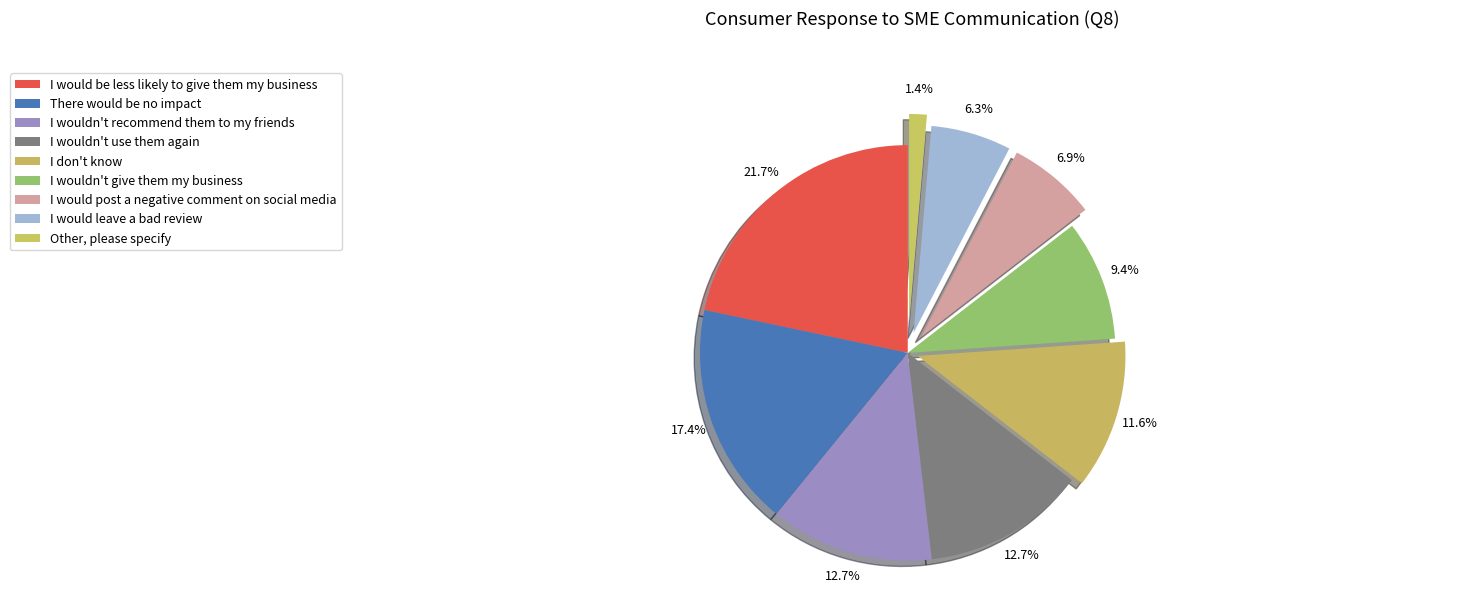

Count the number of slices in the pie.

9